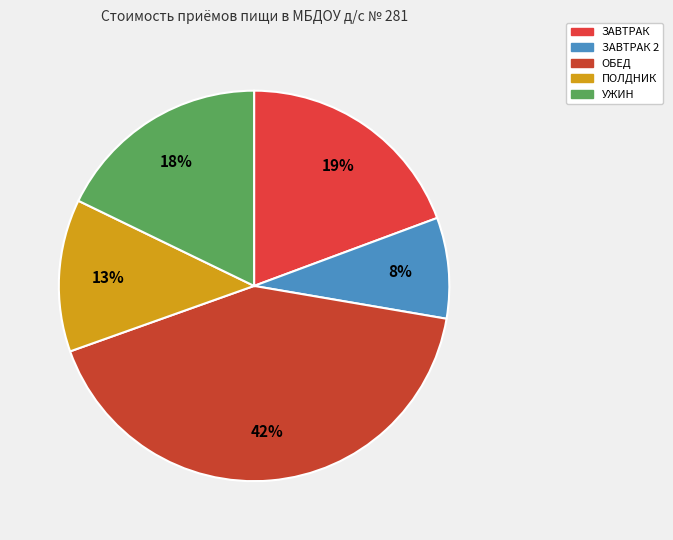

Count the number of slices in the pie.

5